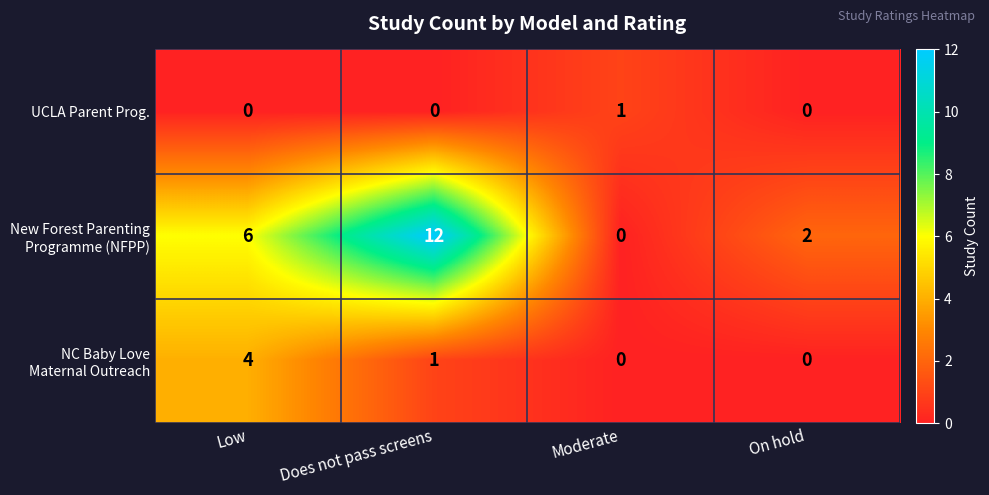

What is the spread (max minus min) of values at Low?

6